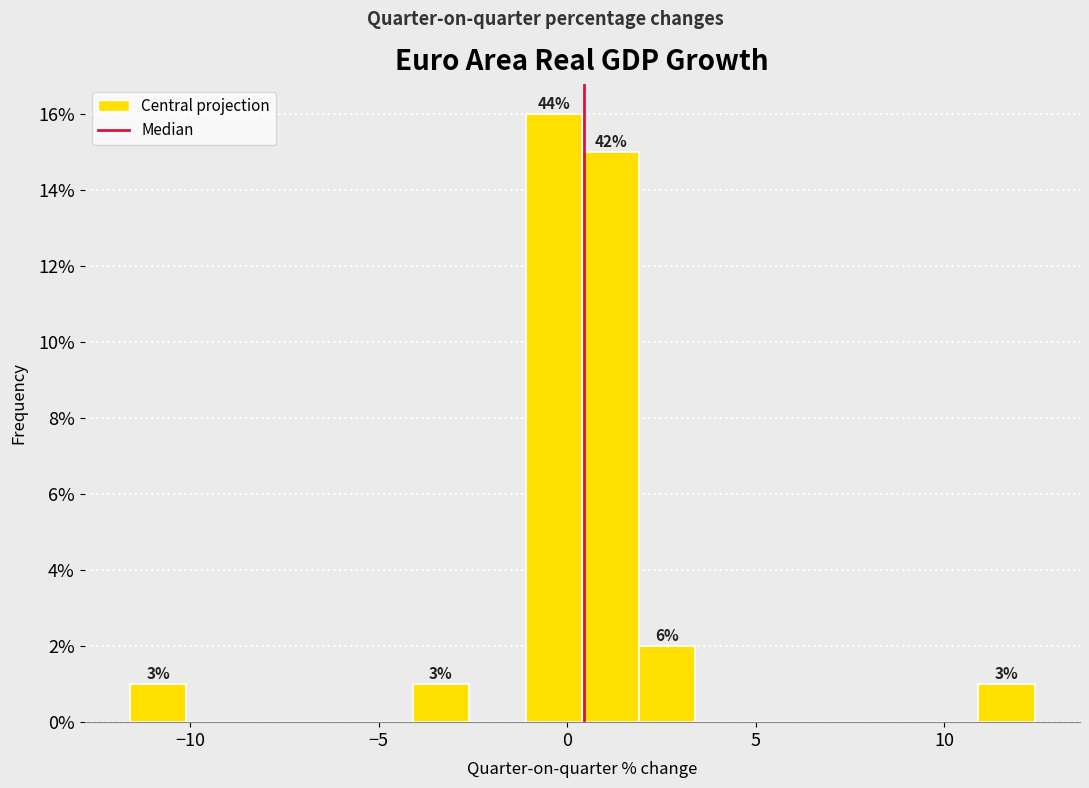

Around what value on the x-axis is the tallest bar? Give the approximate position of its centre, as read against the axis.

-0.5